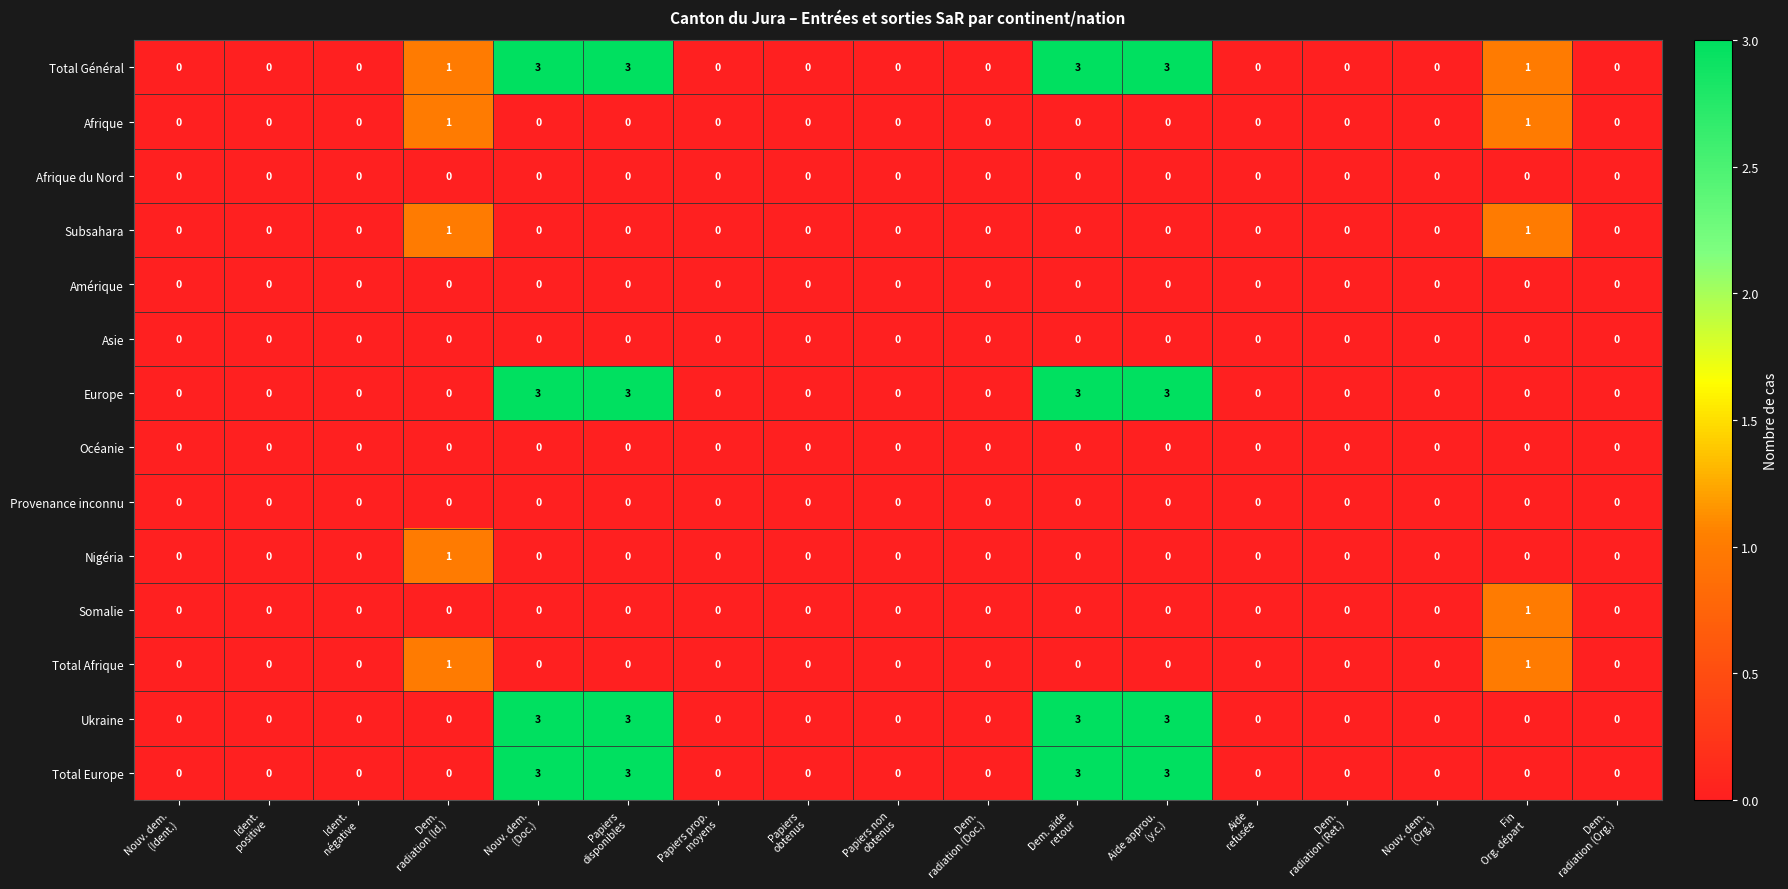

Which series has the largest total across all categories?

Total Général